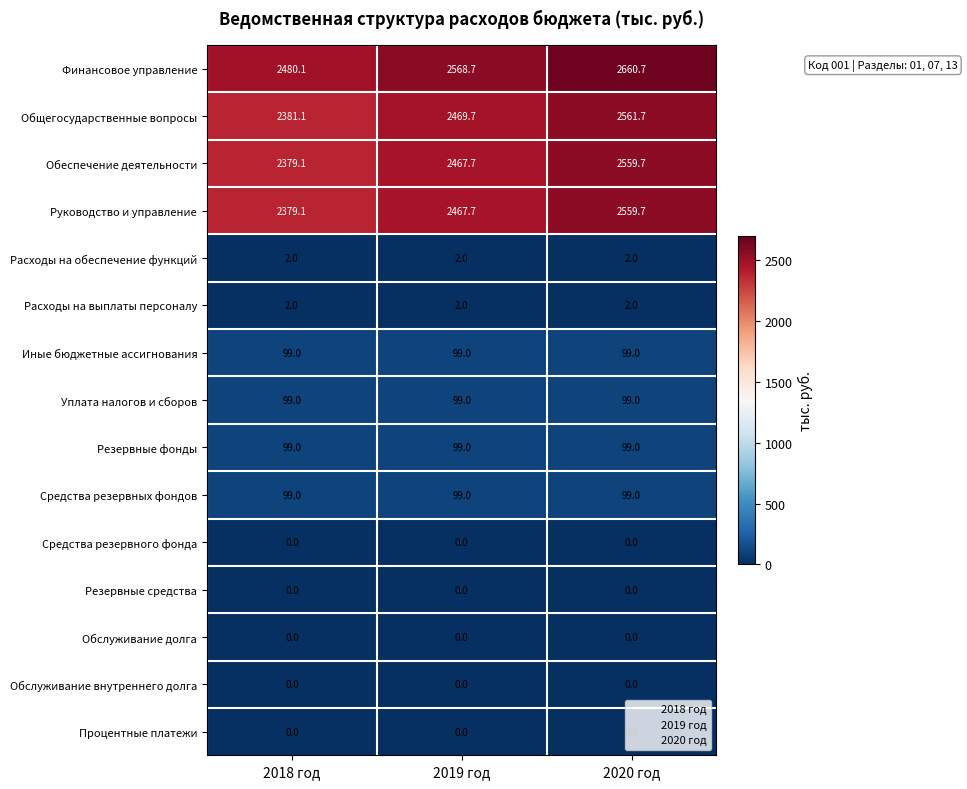

What is the difference between the highest and lowest values at 2020 год?

2660.7